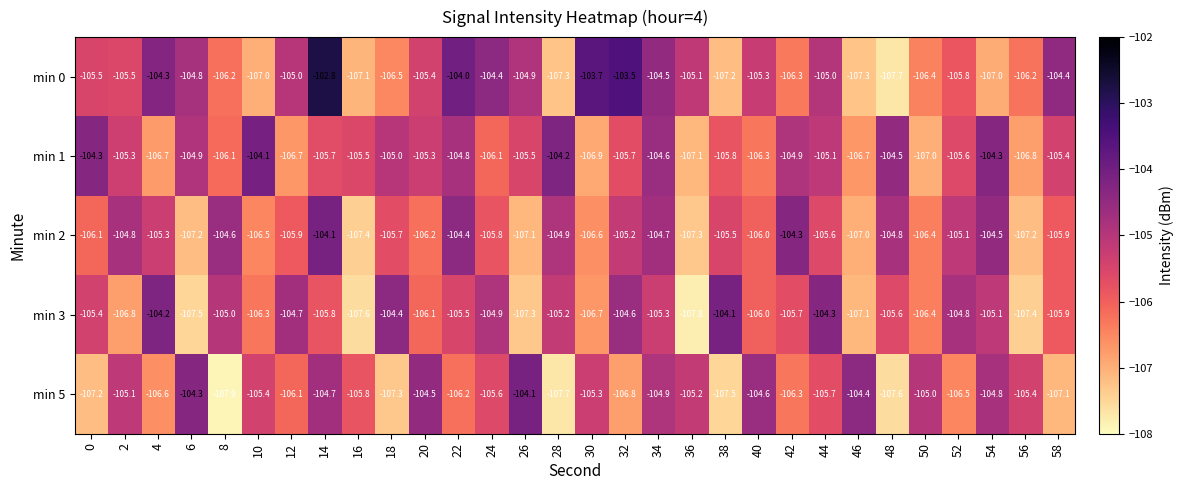

How many distinct data groups are displayed?

5